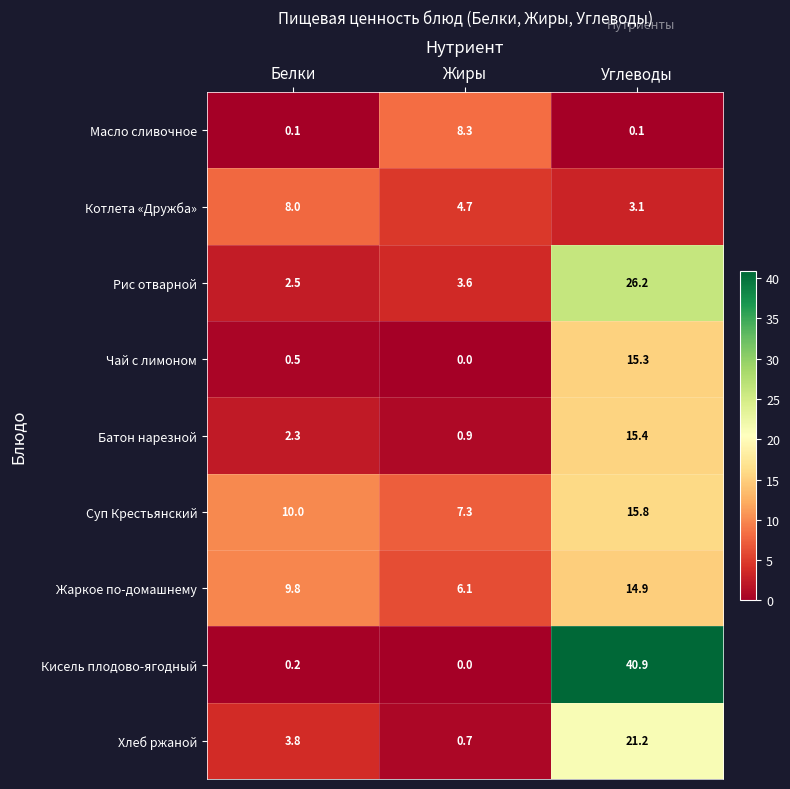

List the labels in order of Хлеб ржаной value, largest first.

Углеводы, Белки, Жиры